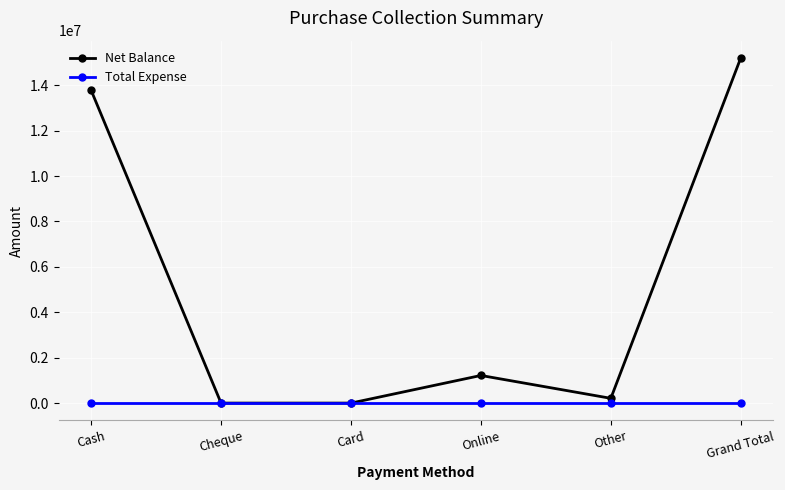

Rank the series by their maximum value, from highest to lowest.

Net Balance, Total Expense